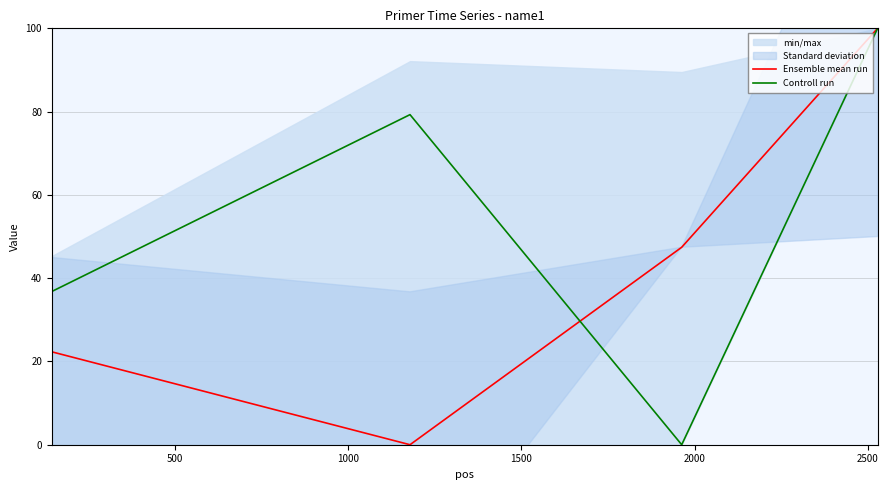

How many values in Ensemble mean run are above zero?

3